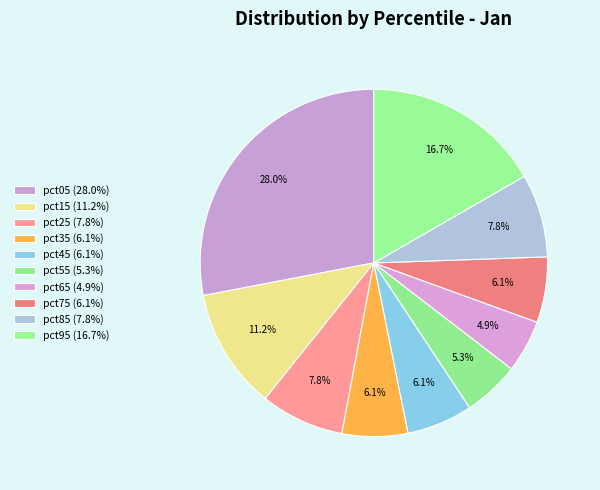

What percentage is the pct75 slice, to the nearest percent?

6%